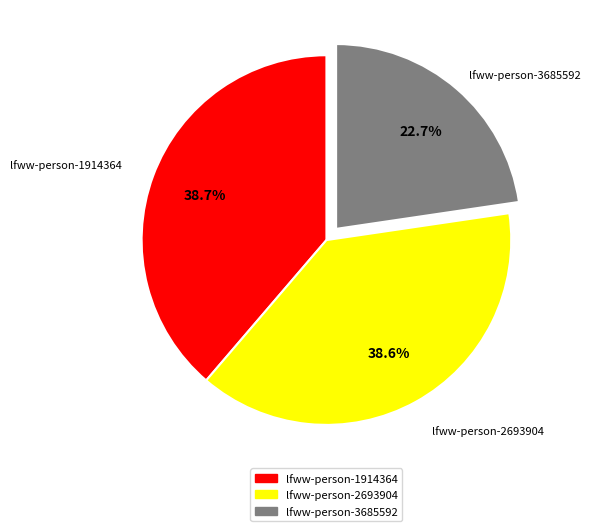

Count the number of slices in the pie.

3